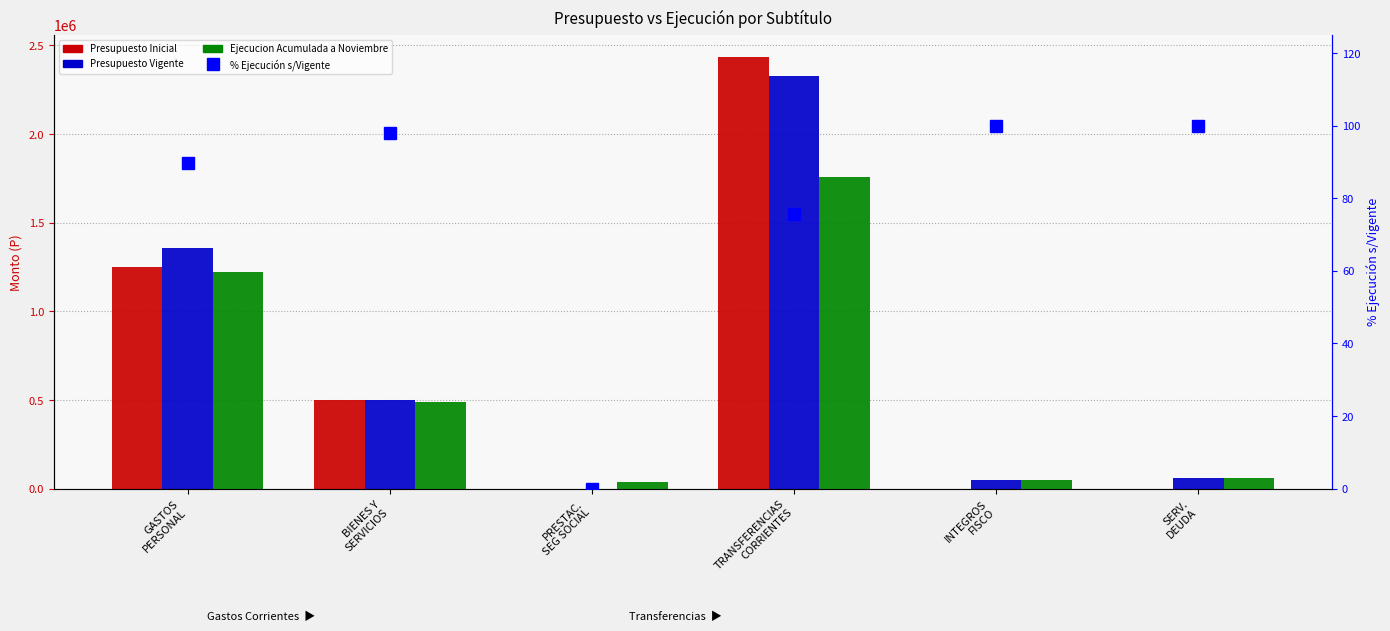

Reading right to left, list all the values displayed in this chart.

Presupuesto Inicial: SERV.
DEUDA=10.0	INTEGROS
FISCO=0.0	TRANSFERENCIAS
CORRIENTES=2437167.0	PRESTAC.
SEG SOCIAL=0.0	BIENES Y
SERVICIOS=498865.0	GASTOS
PERSONAL=1248233.0
Presupuesto Vigente: SERV.
DEUDA=58533.0	INTEGROS
FISCO=47683.0	TRANSFERENCIAS
CORRIENTES=2326263.0	PRESTAC.
SEG SOCIAL=0.0	BIENES Y
SERVICIOS=498865.0	GASTOS
PERSONAL=1359137.0
Ejecucion Acumulada a Noviembre: SERV.
DEUDA=58533.0	INTEGROS
FISCO=47683.0	TRANSFERENCIAS
CORRIENTES=1758462.0	PRESTAC.
SEG SOCIAL=35872.0	BIENES Y
SERVICIOS=488824.0	GASTOS
PERSONAL=1220285.0
% Ejecución s/Vigente: SERV.
DEUDA=100.0	INTEGROS
FISCO=100.0	TRANSFERENCIAS
CORRIENTES=75.6	PRESTAC.
SEG SOCIAL=0.0	BIENES Y
SERVICIOS=98.0	GASTOS
PERSONAL=89.8